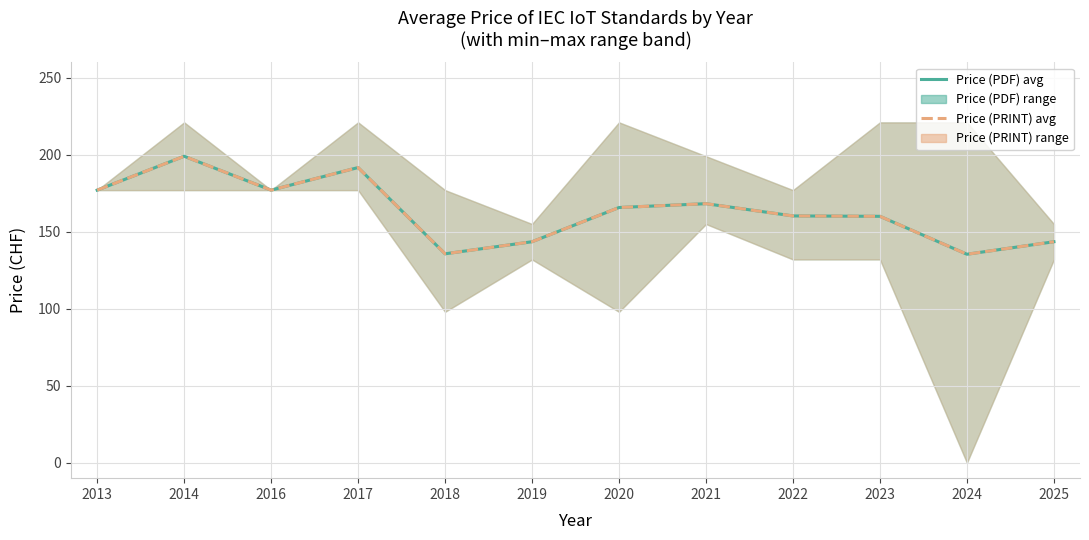

What is the difference between the Price (PRINT) values at 2025 and 2017?

48.2